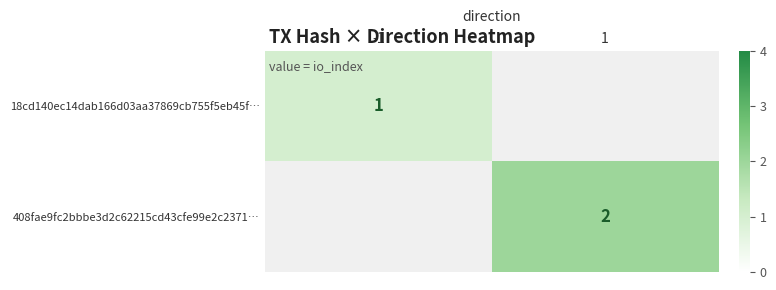

How many series are shown in this chart?

2